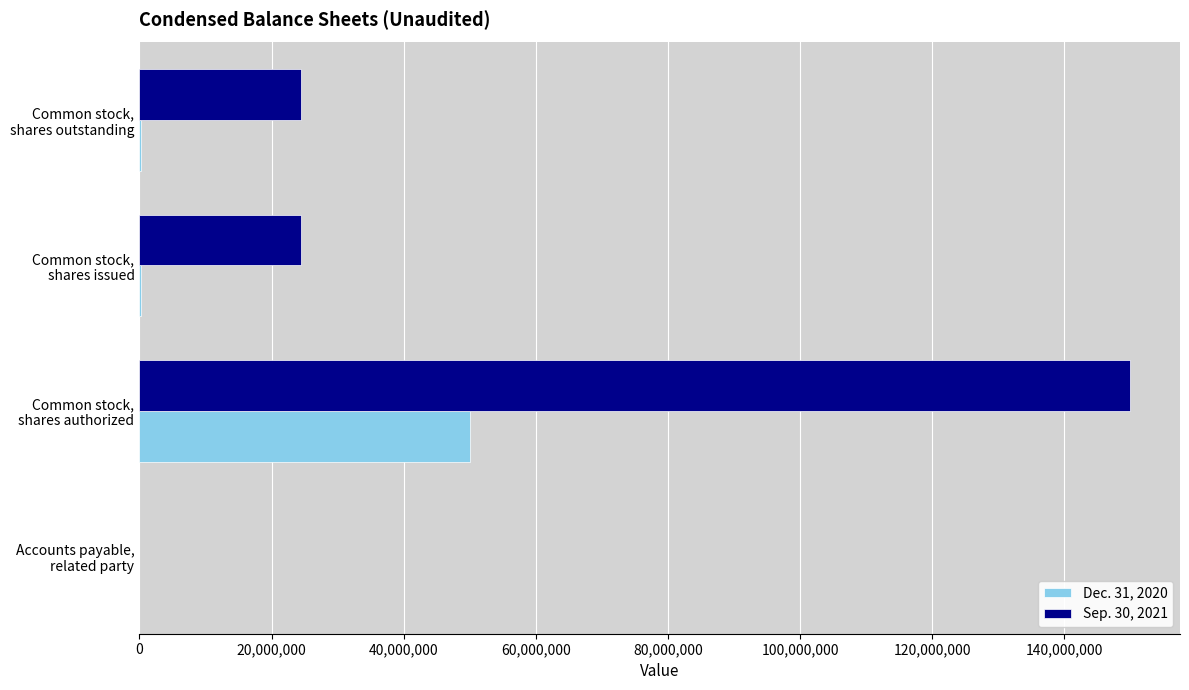

Which series has the largest range (max minus min)?

Sep. 30, 2021